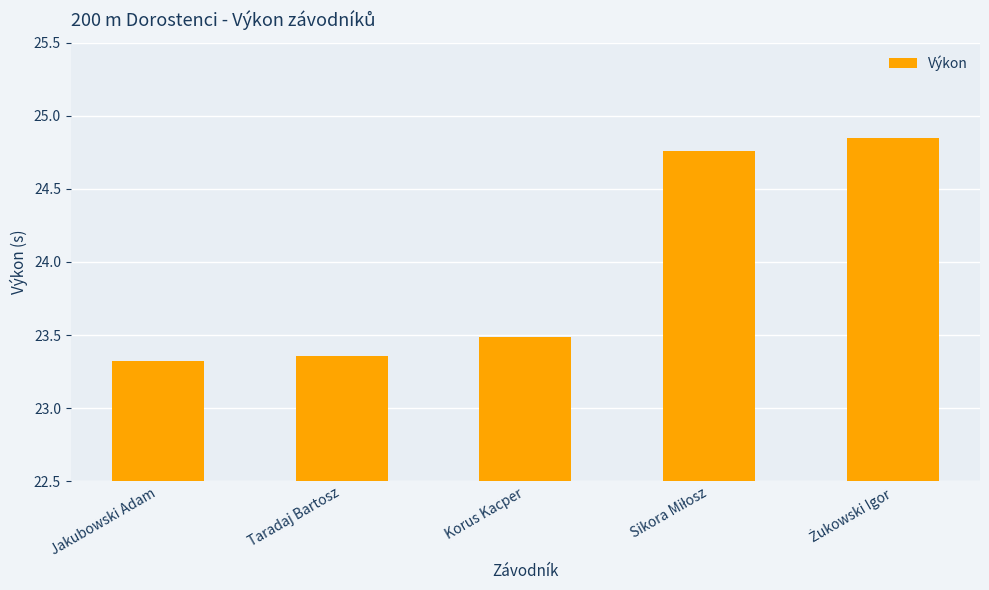

Between Jakubowski Adam and Taradaj Bartosz, which is larger?

Taradaj Bartosz